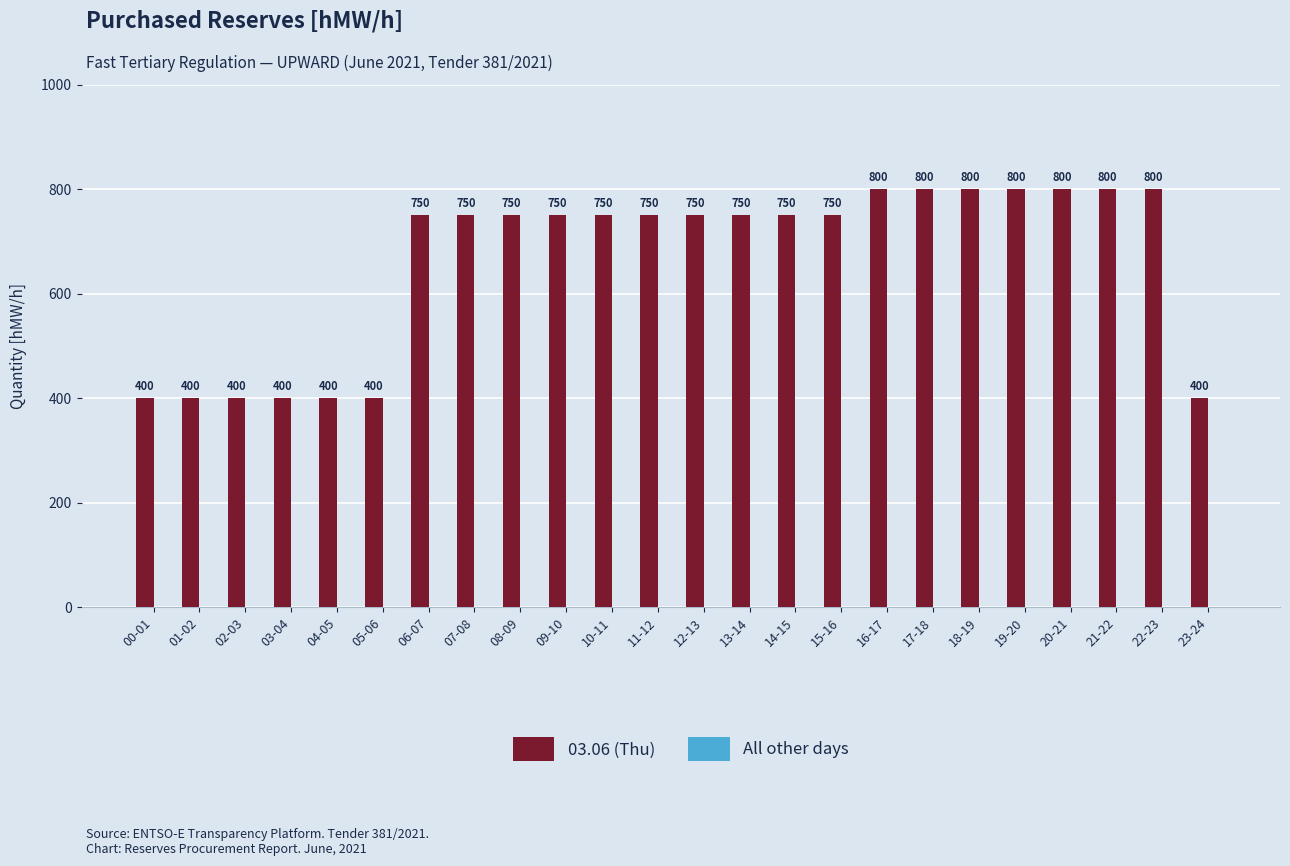

What is the sum of all values?

15900